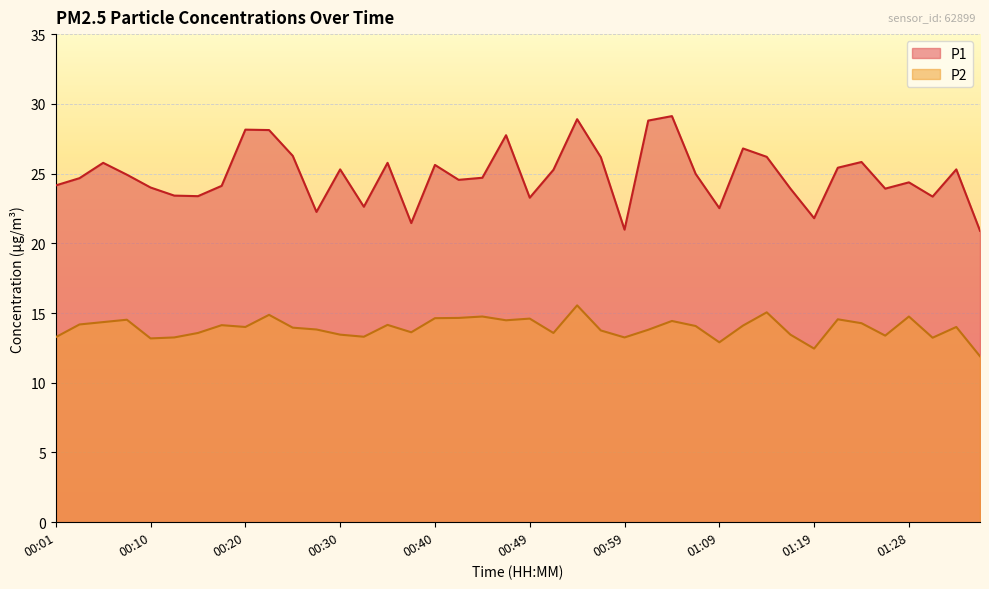

Which category has the highest value in the P1 series?

01:04